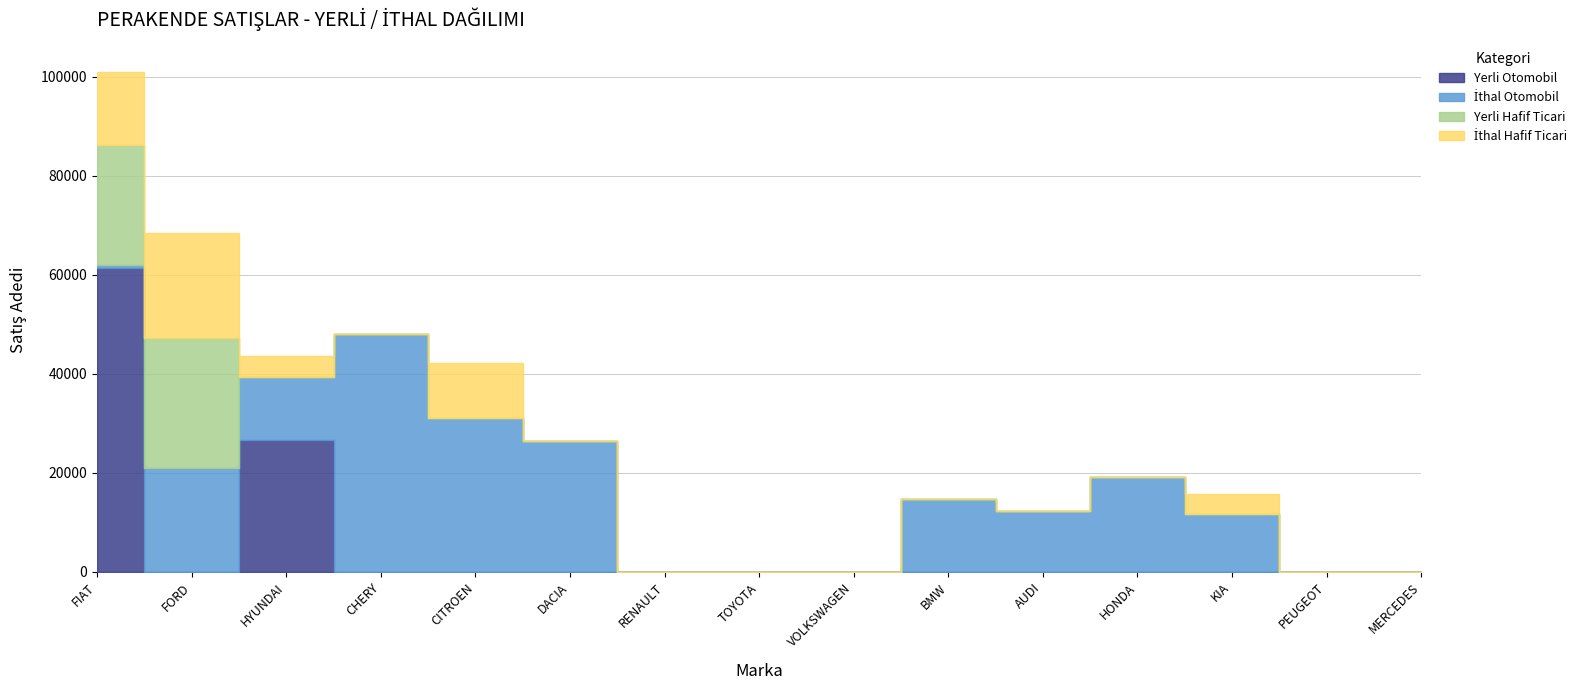

Is it true that Yerli Hafif Ticari equals 0 at CHERY?

True